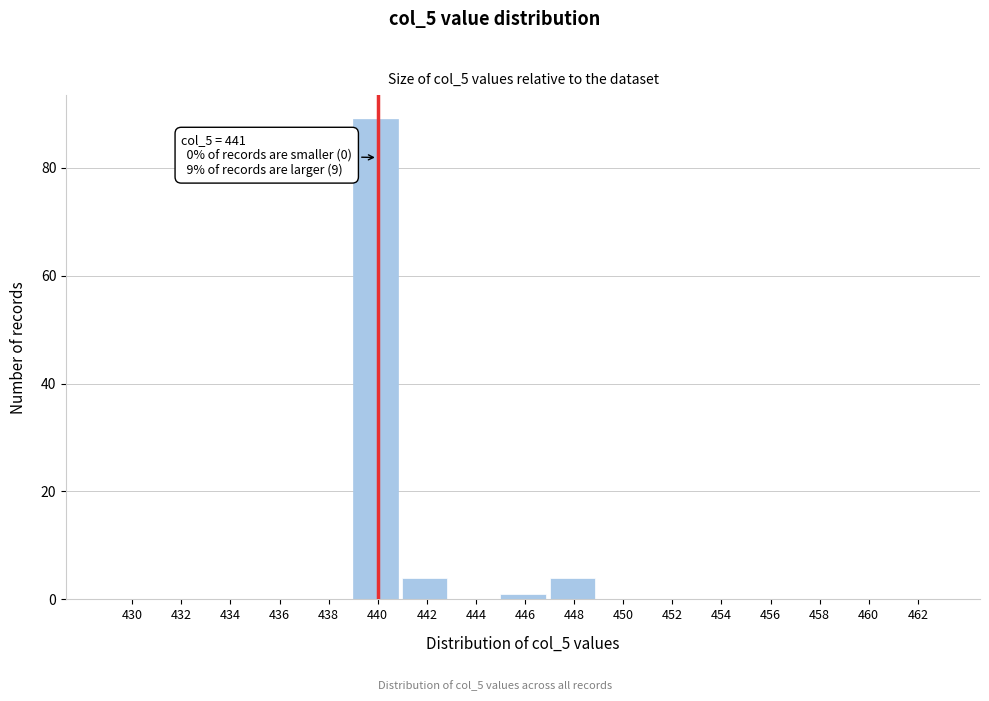

Reading left to right, transcribe all the data shown in this chart.

430=0	432=0	434=0	436=0	438=0	440=89	442=4	444=0	446=1	448=4	450=0	452=0	454=0	456=0	458=0	460=0	462=0